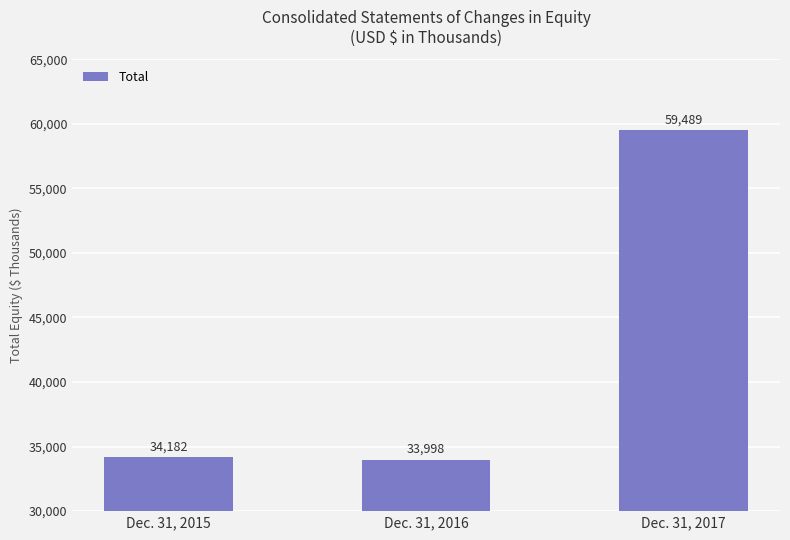

What is the smallest value displayed?

33998